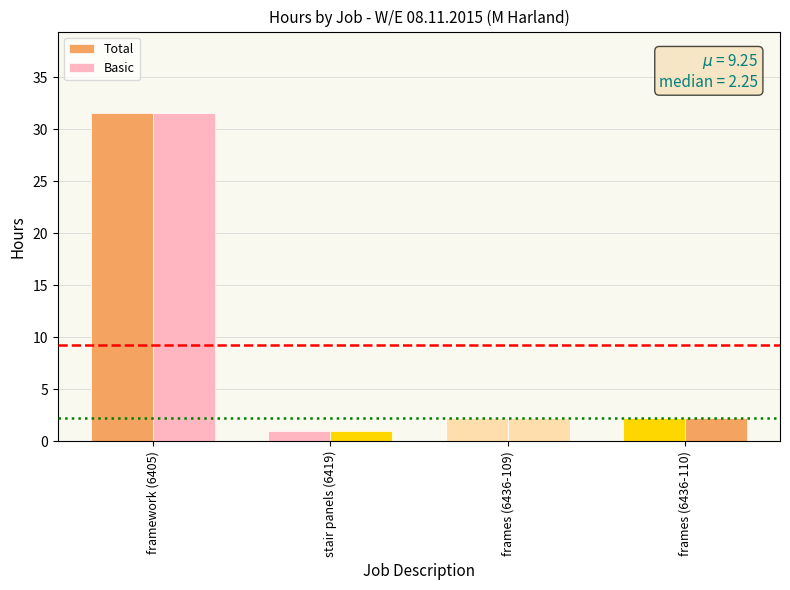

Count the number of categories in the chart.

4